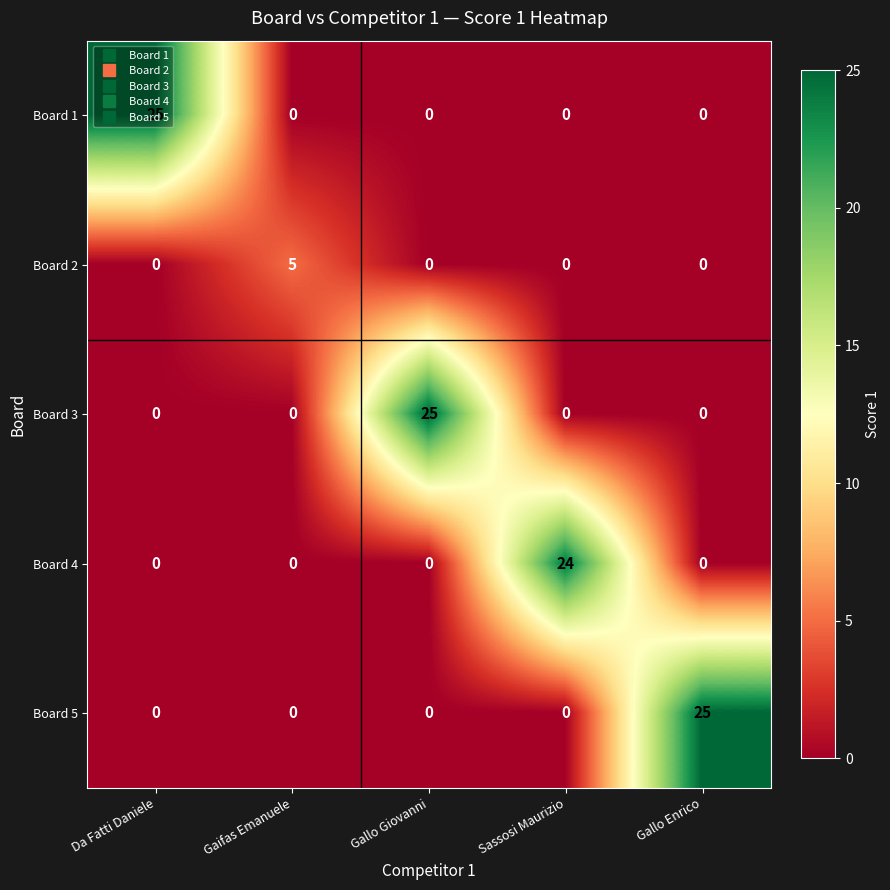

What is the sum of all Board 1 values?

25